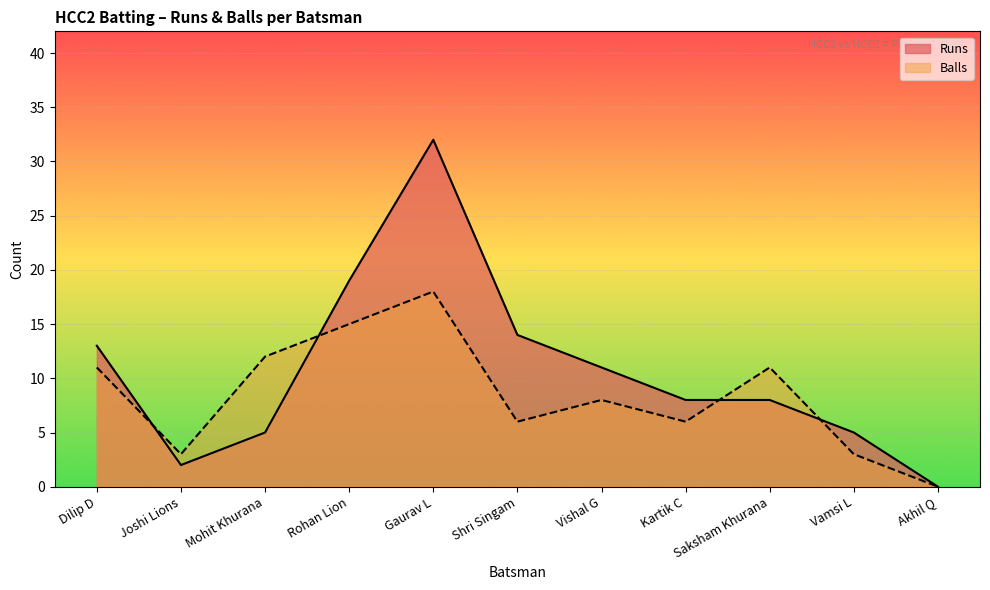

How many values in Balls are above zero?

10